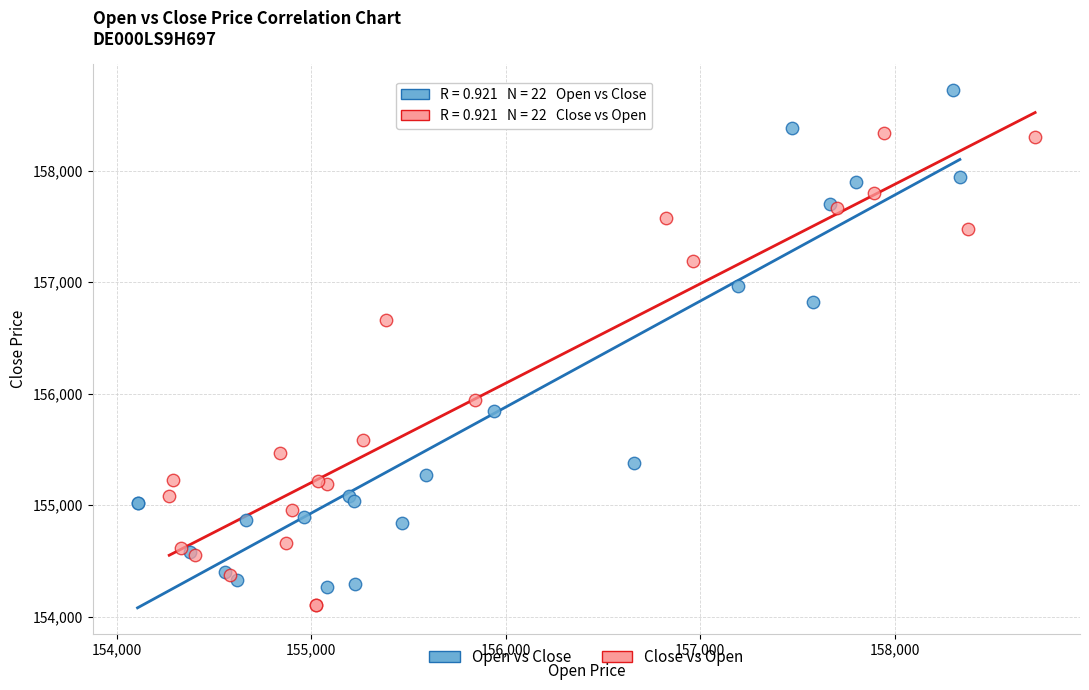

What are all the series names shown in the legend?

Open vs Close, Close vs Open